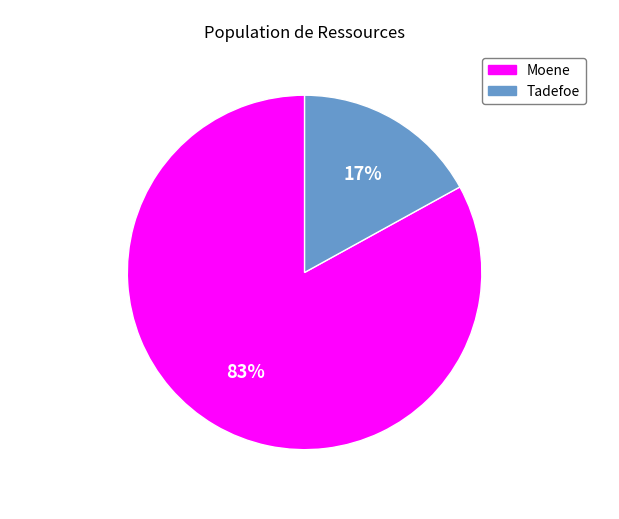

Count the number of slices in the pie.

2